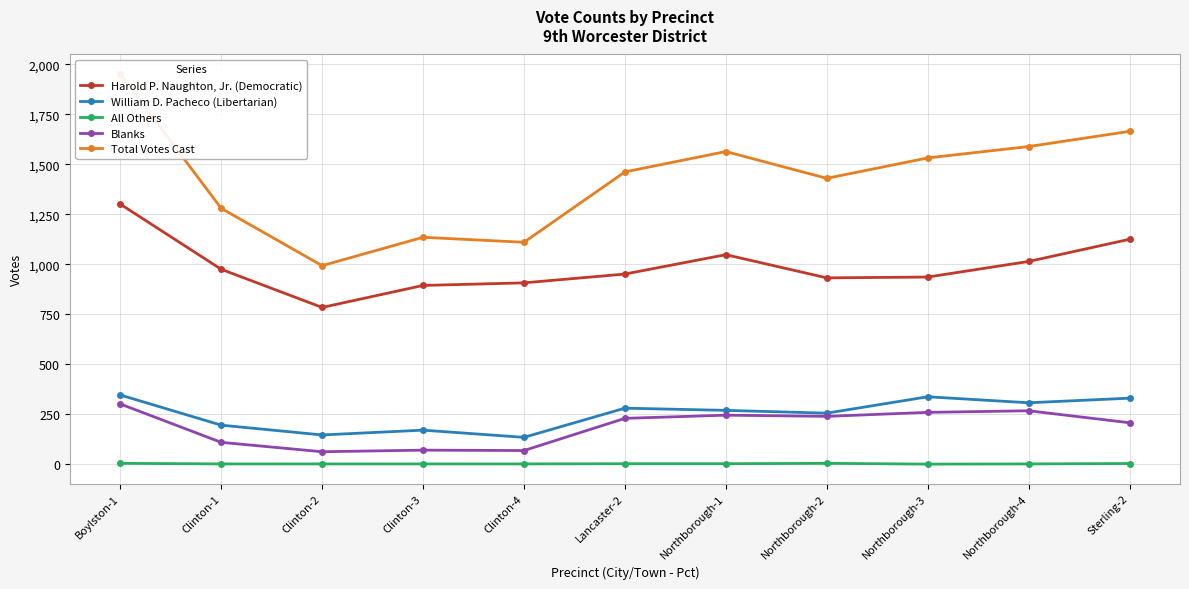

What is the total value across all series at Northborough-1?

3128